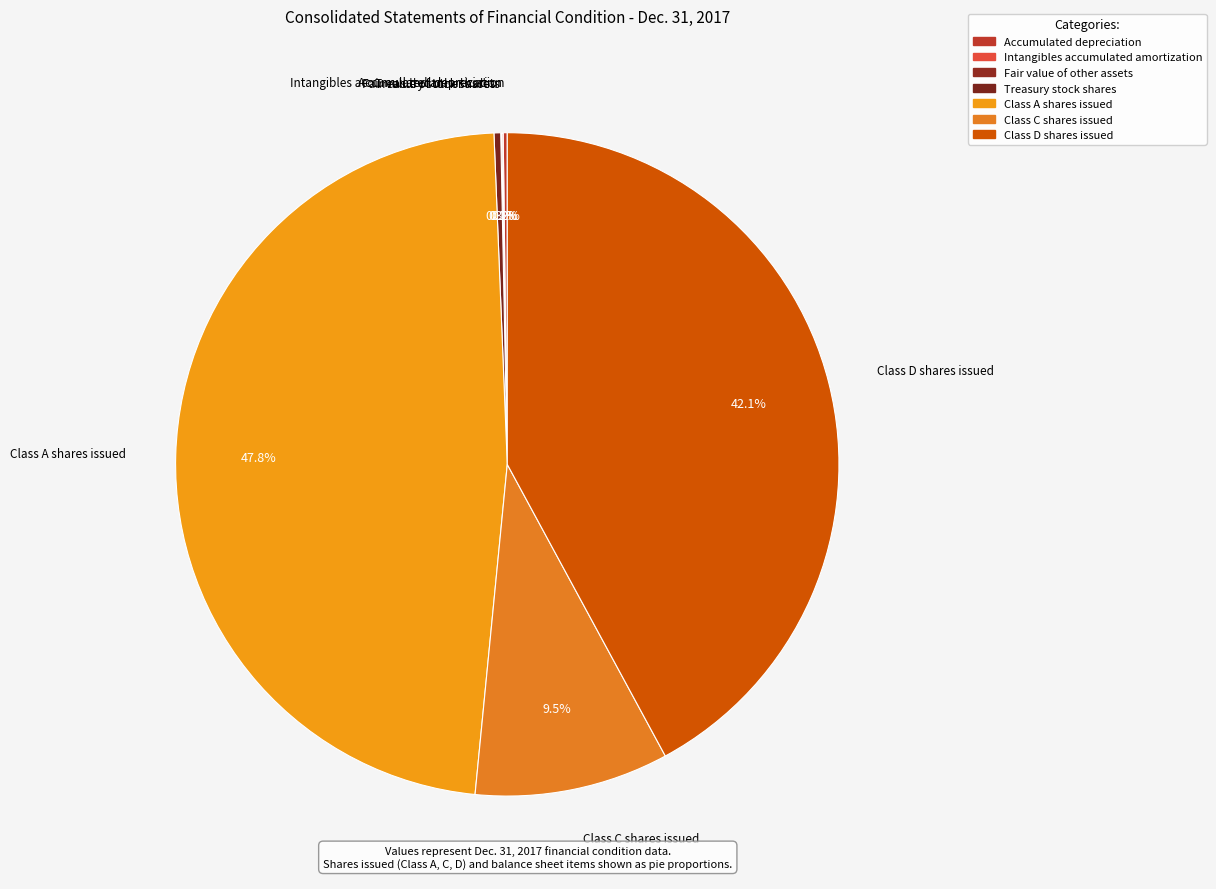

What portion of the pie excludes Class D shares issued?

57.9%